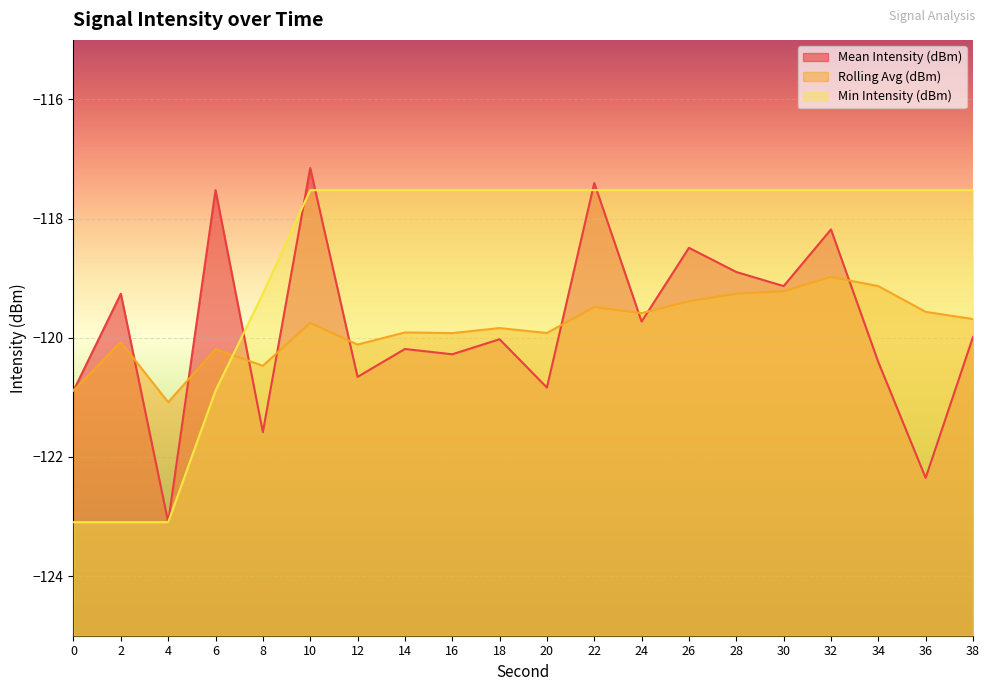

Which series has the widest spread of values?

Mean Intensity (dBm)